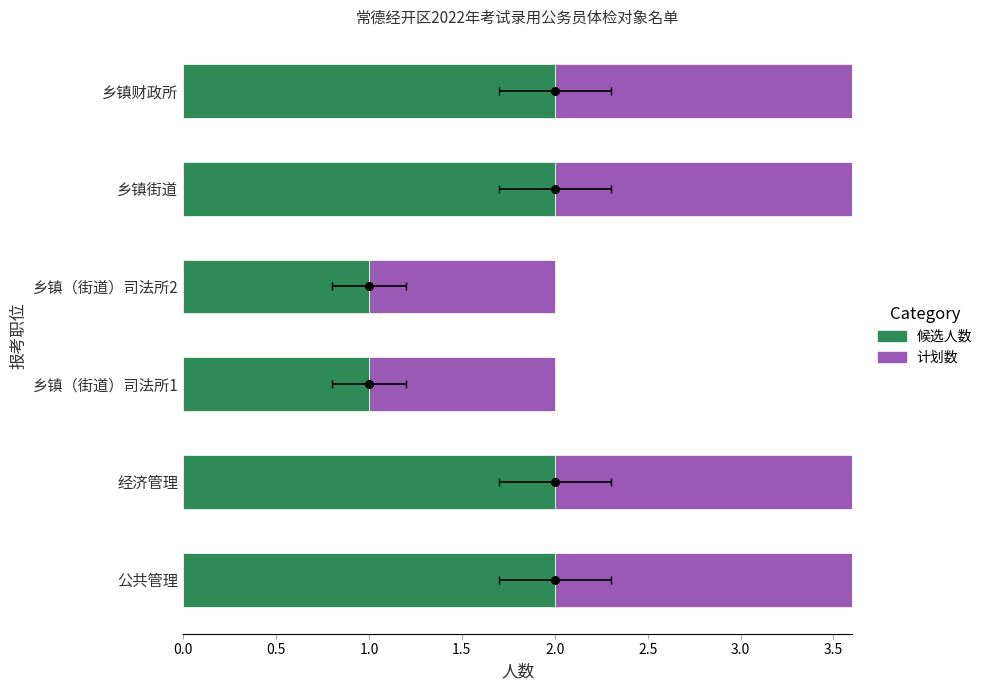

At how many categories does at least one series exceed 1?

4